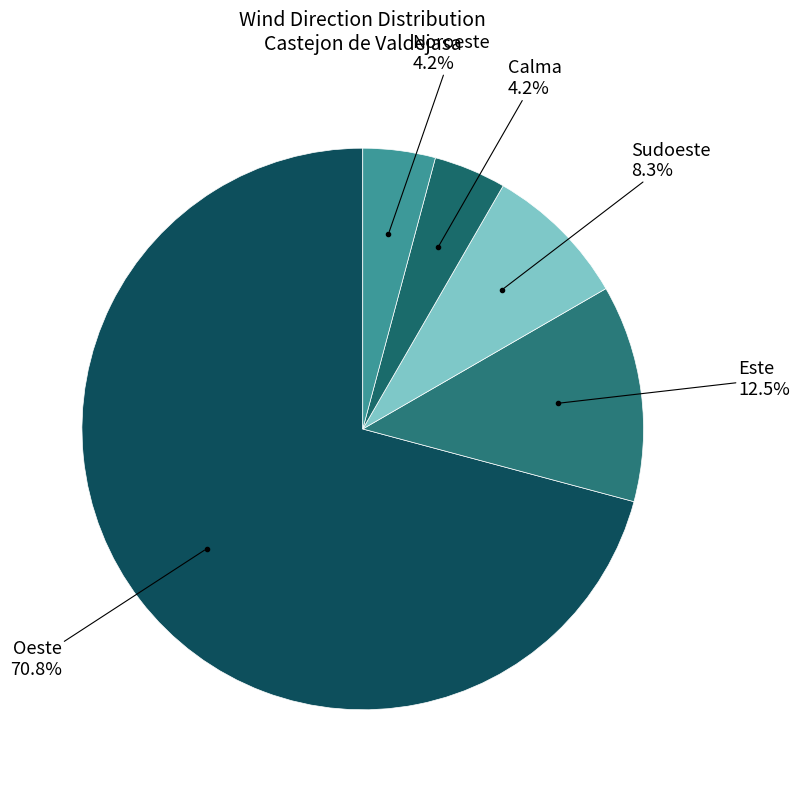

How many slices are in this pie chart?

5